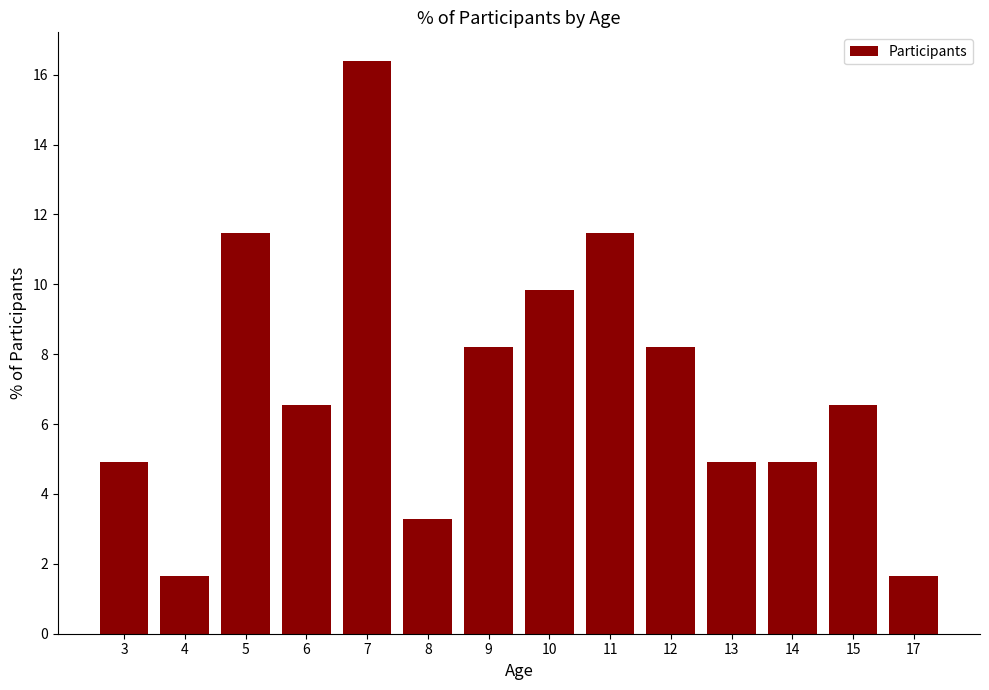

Read the value at 11.

11.5